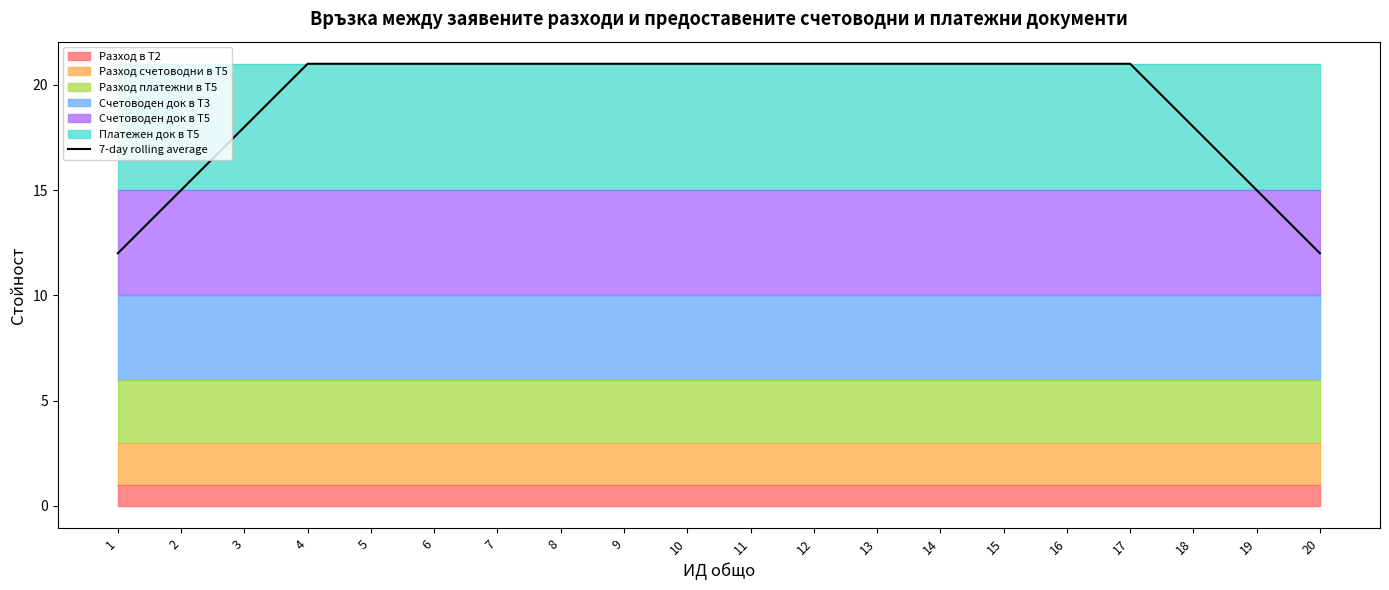

Reading right to left, extract all data points from this chart.

20=12	19=15	18=18	17=21	16=21	15=21	14=21	13=21	12=21	11=21	10=21	9=21	8=21	7=21	6=21	5=21	4=21	3=18	2=15	1=12